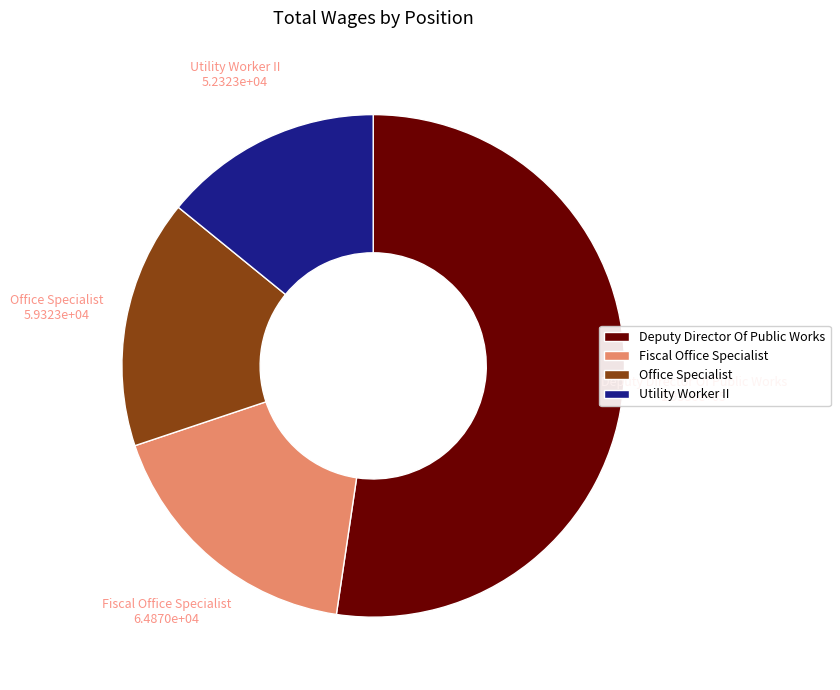

Do Deputy Director Of Public Works and Fiscal Office Specialist together represent more than half of the pie?

Yes